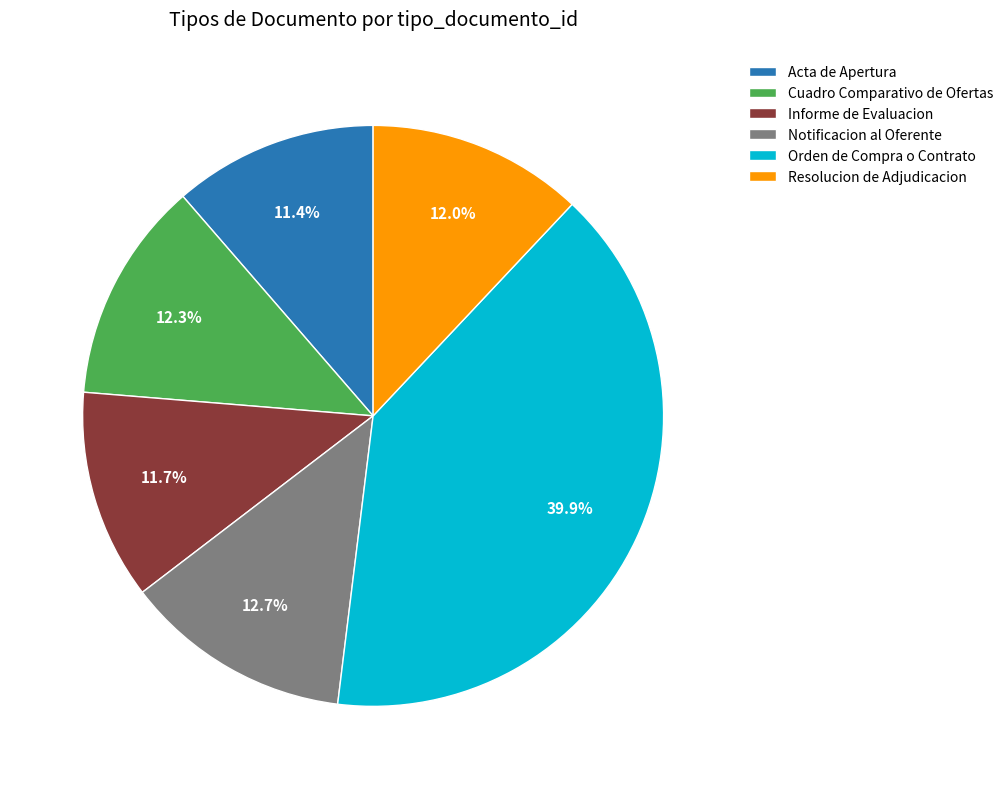

What portion of the pie excludes Orden de Compra o Contrato?

60.1%